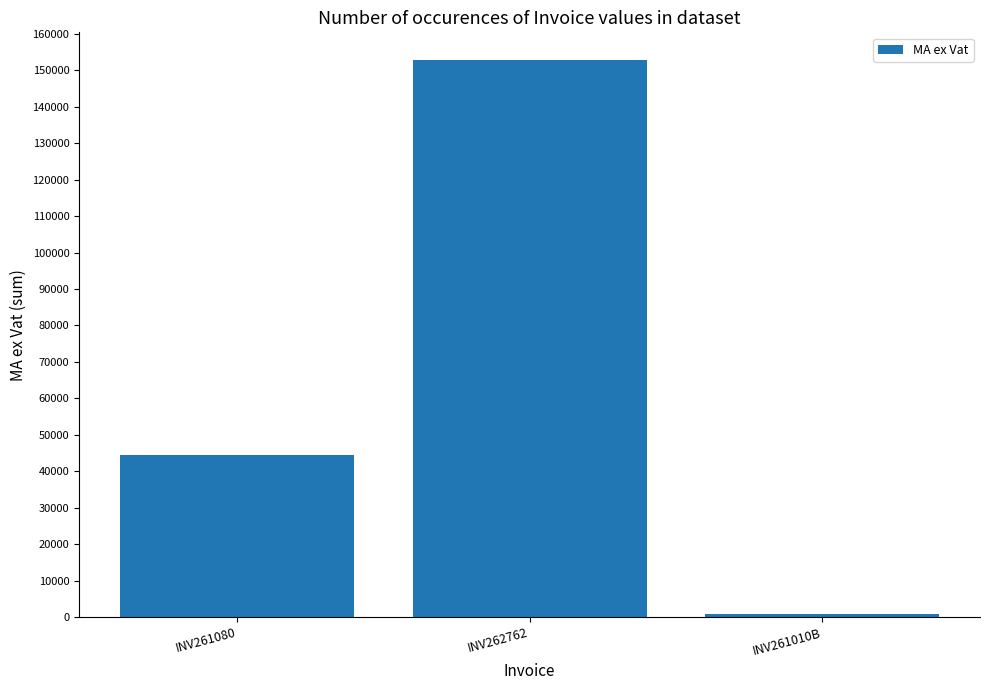

How many distinct data groups are displayed?

1